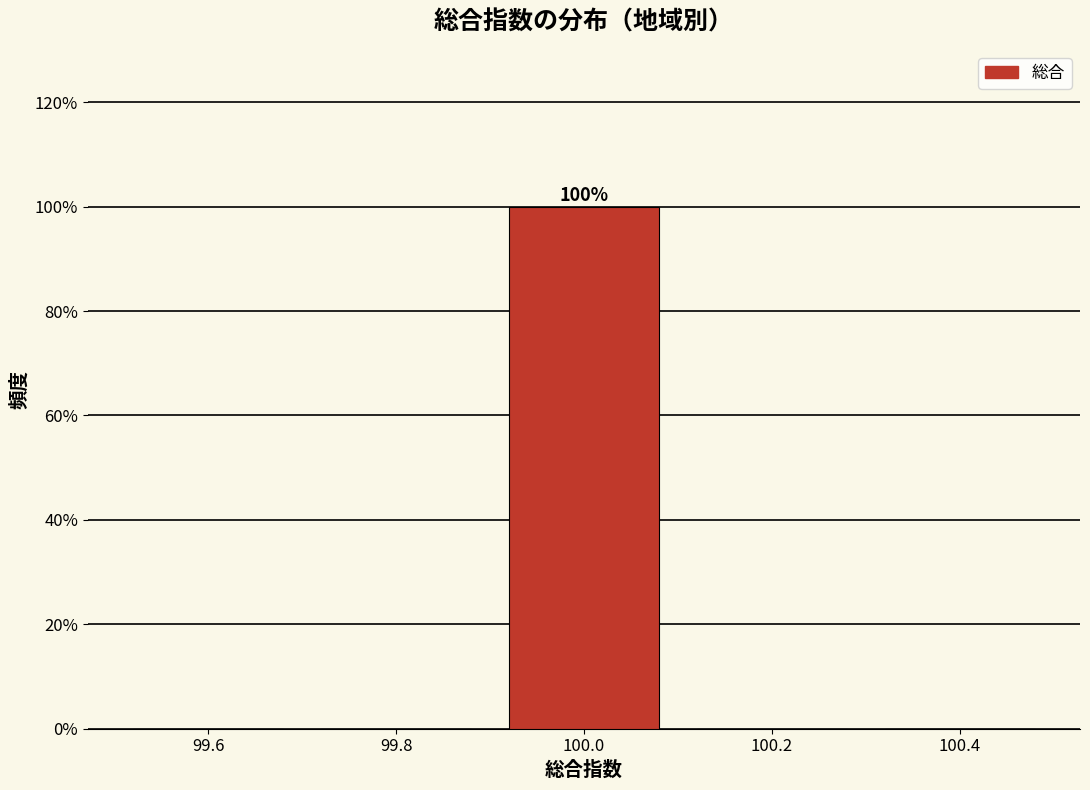

Over which range of the x-axis is the bar tallest?

99.9 to 100.1